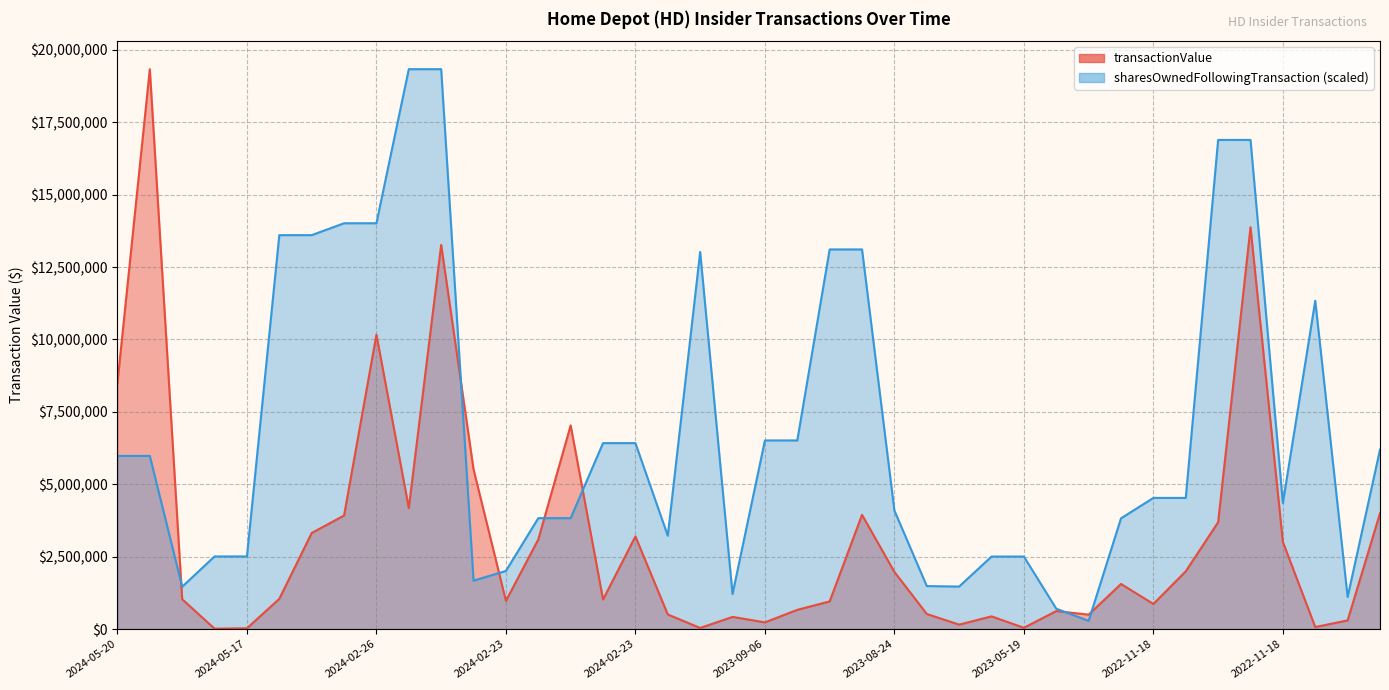

Reading right to left, transcribe all the data shown in this chart.

transactionValue: 4000705.0	300590.0	71482.0	3007323.0	13873801.0	3690276.0	1995495.0	868079.0	1558600.0	499911.0	622580.0	46007.0	440222.0	155159.0	522704.0	1974824.0	3943848.0	955904.0	664520.0	232300.0	421451.0	38998.0	506007.0	3199635.0	1021655.0	7034675.0	3096271.0	975179.0	5515472.0	13266019.0	4179890.0	10165043.0	3922345.0	3317185.0	1044885.0	28619.0	15519.0	1031370.0	19332587.0	8505177.0
sharesOwnedFollowingTransaction: 6195055.9	1109015.9	11337623.5	4355489.3	16890060.3	16890060.3	4529558.1	4529558.1	3825386.9	284073.2	704889.0	2504796.7	2504796.7	1469176.8	1486045.4	4093129.9	13108818.7	13108818.7	6513763.4	6513763.4	1210227.0	13022502.1	3224041.9	6421883.8	6421883.8	3831308.8	3831308.8	2008610.8	1671599.1	19332587.0	19332587.0	14012541.0	14012541.0	13602312.8	13602312.8	2508744.6	2508744.6	1463434.4	5980251.4	5980251.4